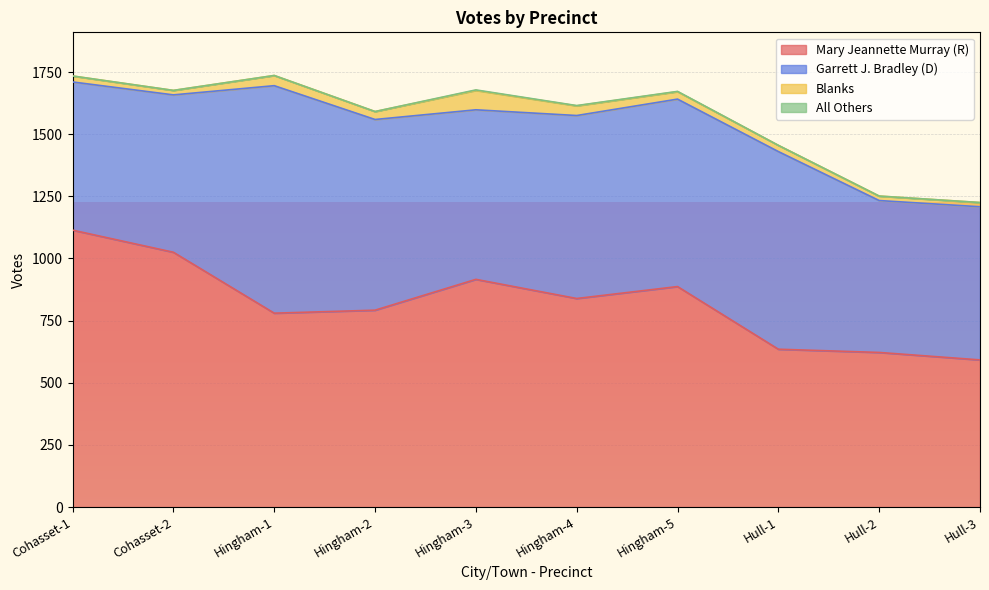

At which label does Mary Jeannette Murray (R) reach its minimum?

Hull-3